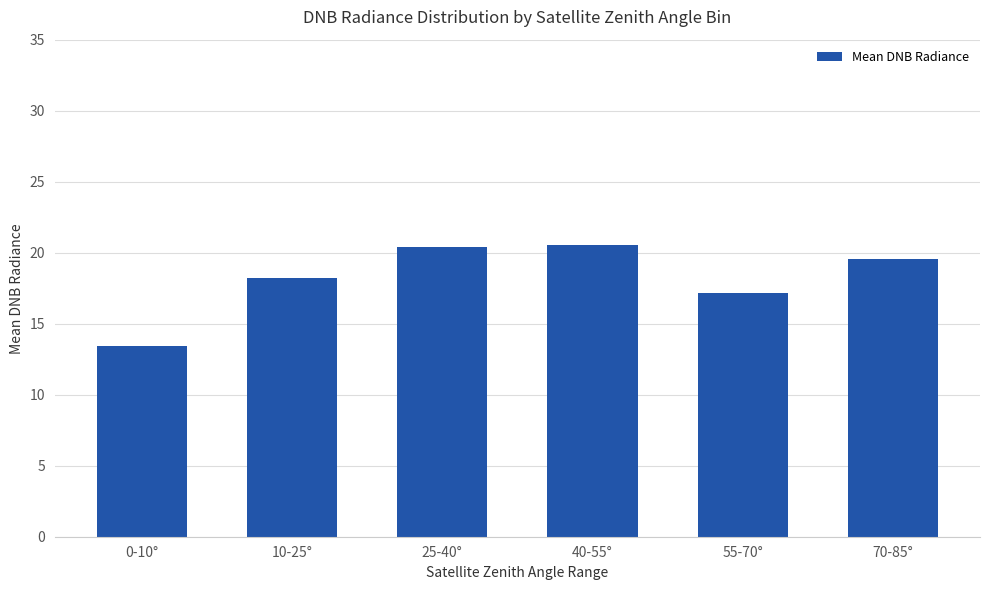

What is the value of the 6th bar from the left?

19.6